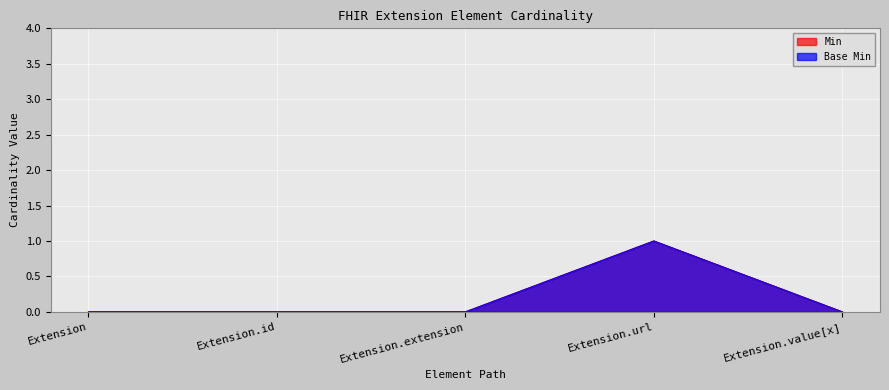

Rank the categories by Min value from highest to lowest.

Extension.url, Extension, Extension.id, Extension.extension, Extension.value[x]